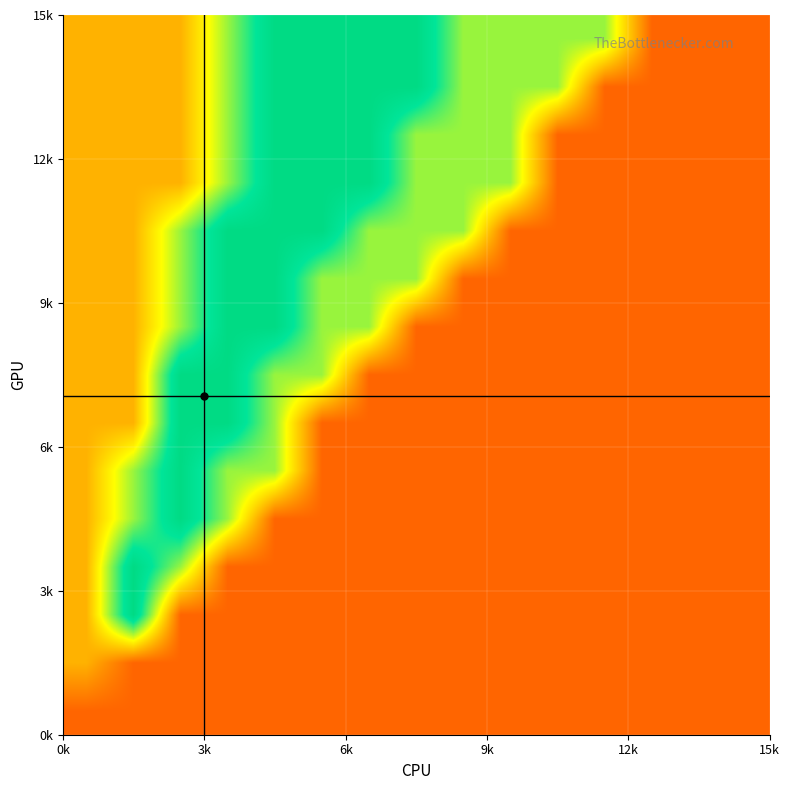

Count the number of categories in the chart.

15